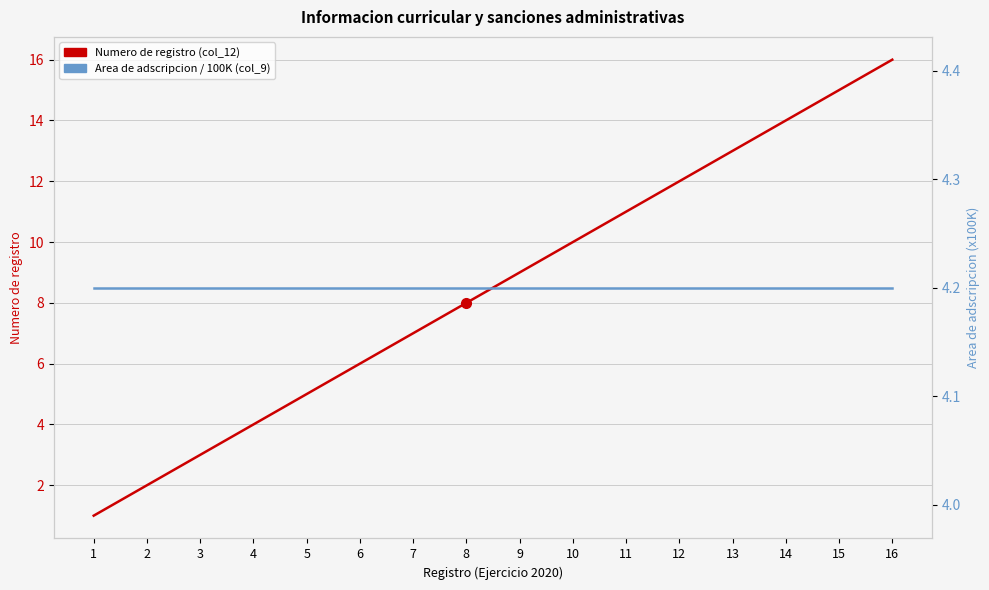

After their last crossing, which series has the higher values: Numero de registro (col_12) or Area de adscripcion / 100K (col_9)?

Numero de registro (col_12)